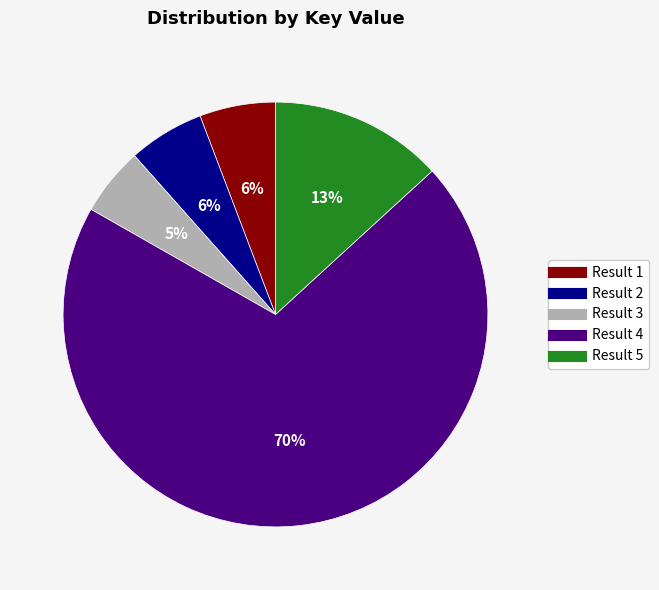

To the nearest percent, what is the difference between the largest and smallest slice percentages?

65%